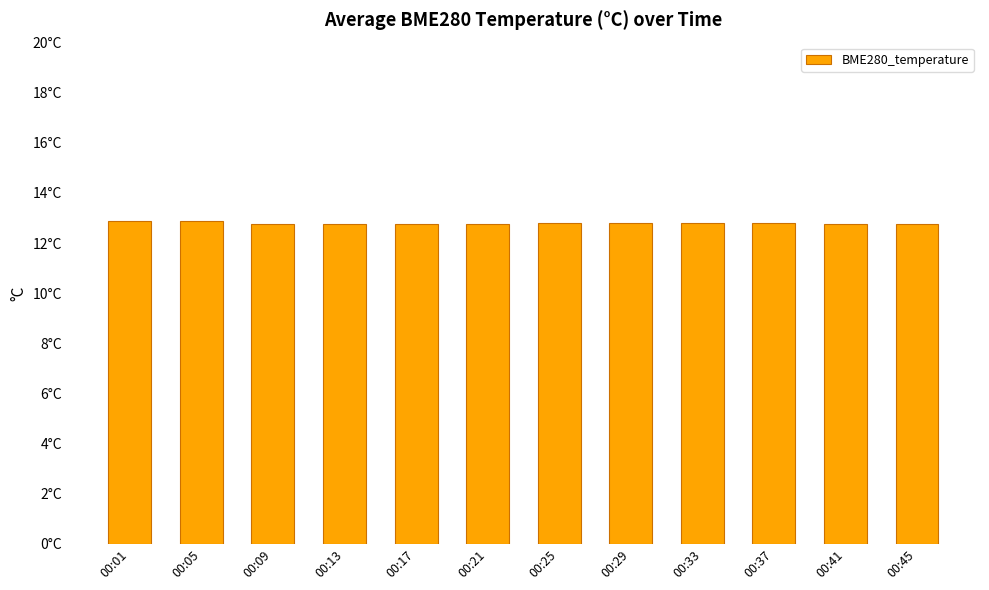

List the labels in order of value, smallest first.

00:17, 00:21, 00:13, 00:09, 00:45, 00:41, 00:29, 00:33, 00:37, 00:25, 00:05, 00:01